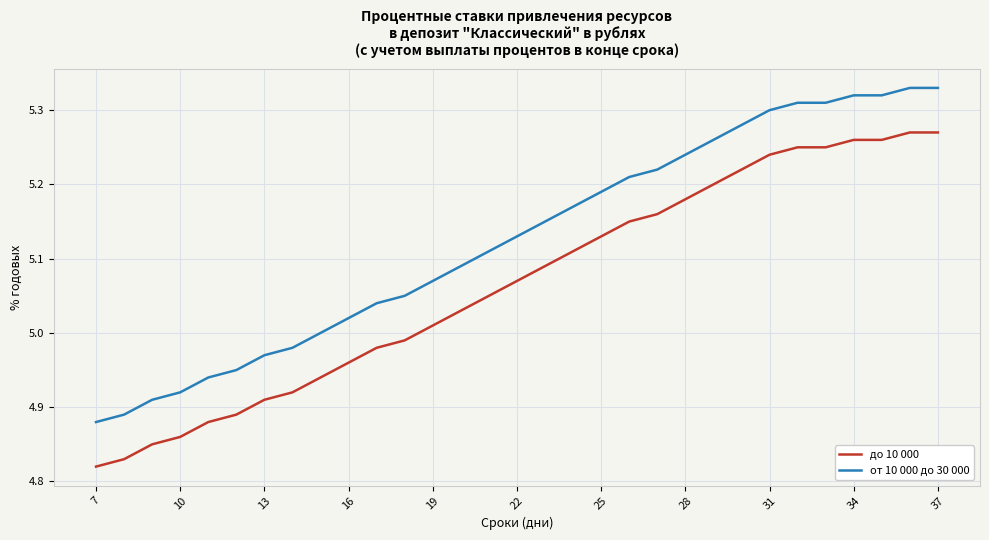

Which series has the largest total across all categories?

от 10 000 до 30 000